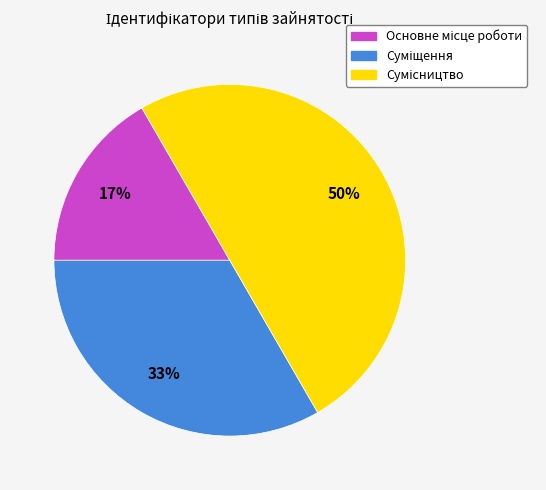

To the nearest percent, what is the difference between the largest and smallest slice percentages?

33%